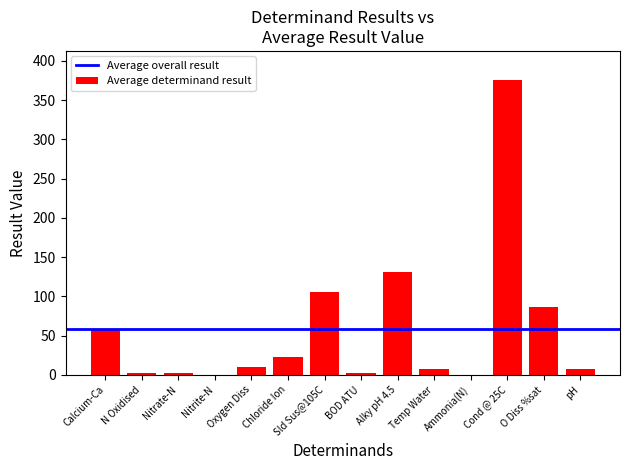

Is it true that the value at Alky pH 4.5 is 199.4?

False